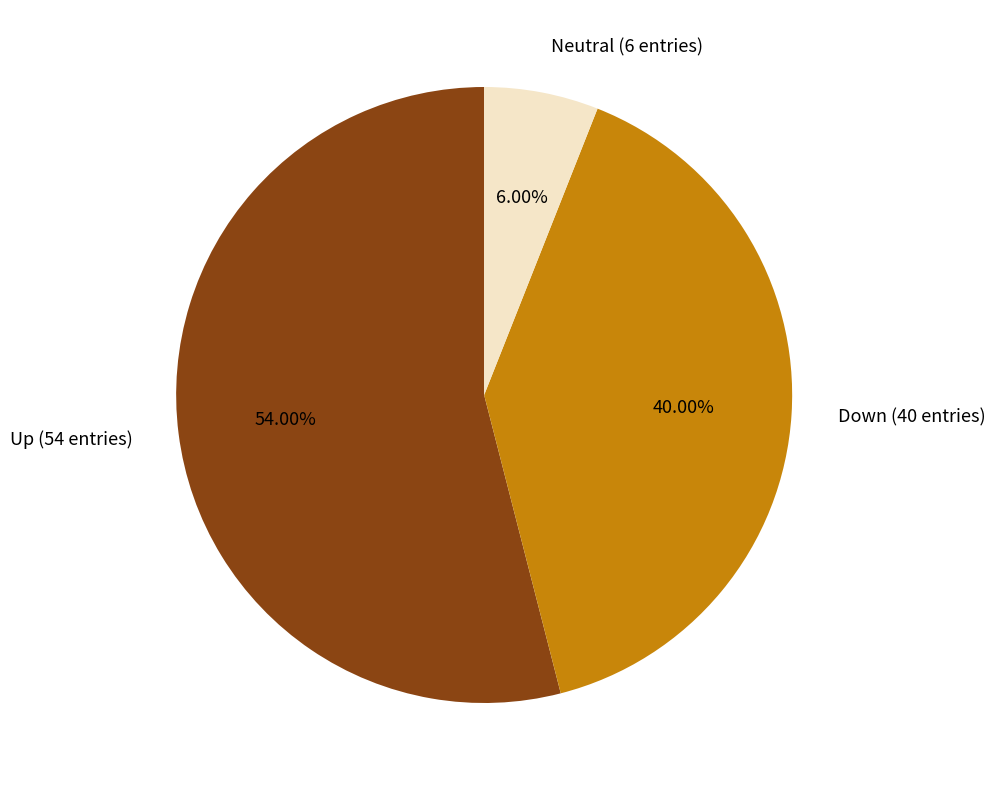

Which category has the biggest portion of the pie?

Up (54 entries)